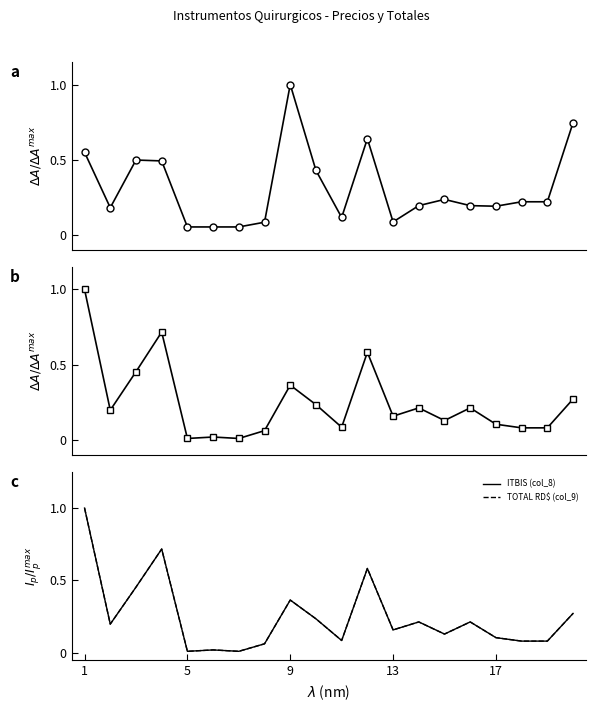

Count the number of categories in the chart.

20